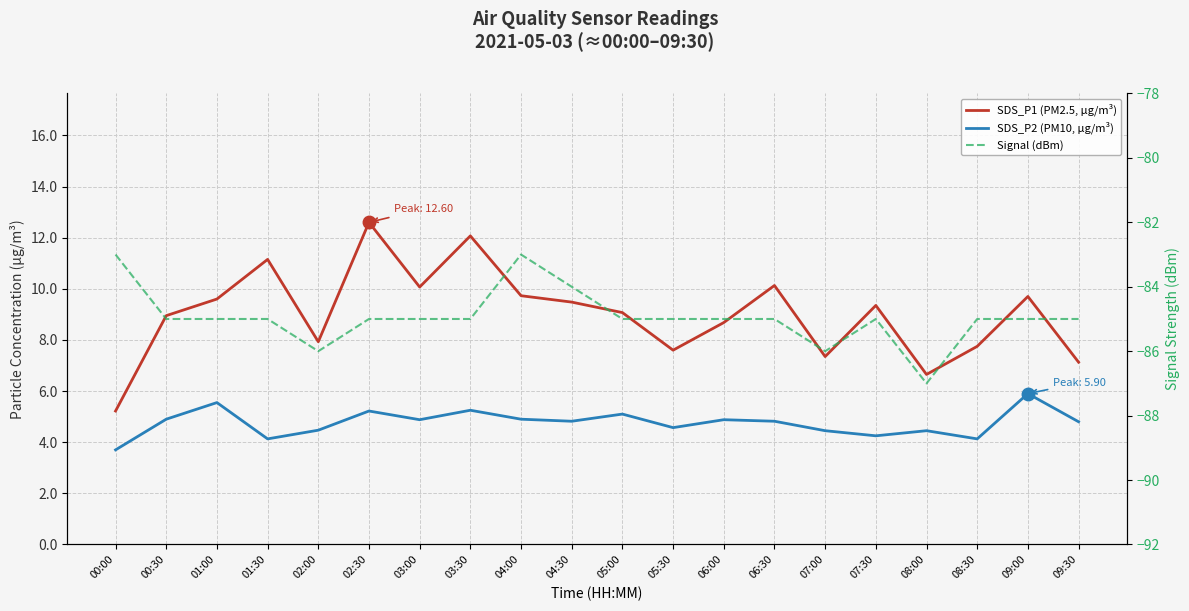

True or false: SDS_P1 (PM2.5, µg/m³) has a value of 16.0 at 04:00.

False